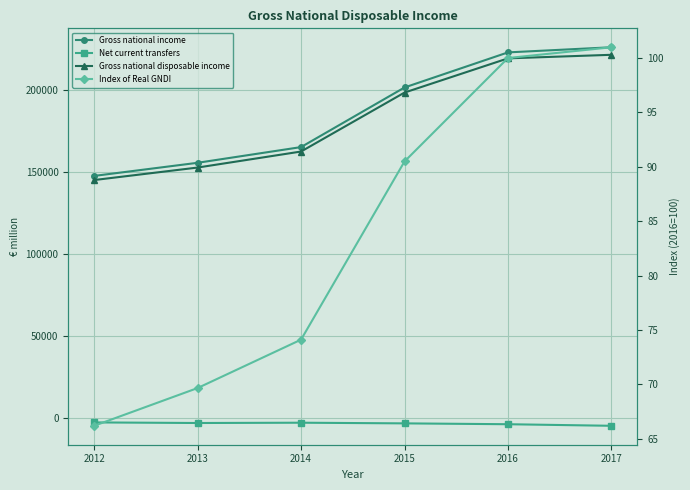

At which category is the sum across all series the highest?

2017